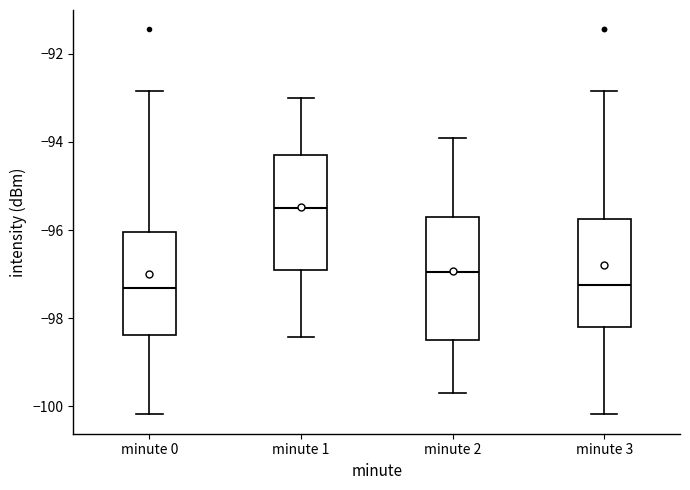

Reading left to right, transcribe this box plot: for each box, give where its median line is, the range the box spans, and where its two whiskers end, as read against the y-axis. The values are not printed on the chart, so give them approximately, as read against the axis.

minute 0: median -97.4, box -98.4 to -96.0, whiskers -100.2 to -92.8
minute 1: median -95.4, box -97.0 to -94.2, whiskers -98.4 to -93.0
minute 2: median -97.0, box -98.4 to -95.6, whiskers -99.6 to -93.8
minute 3: median -97.2, box -98.2 to -95.8, whiskers -100.2 to -92.8